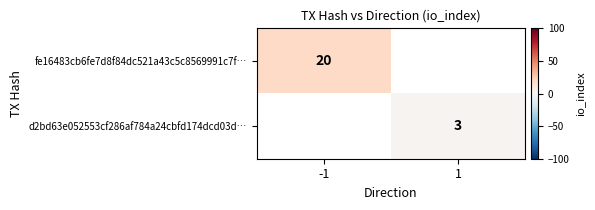

The d2bd63e052553cf286af784a24cbfd174dcd03d… series shows 3 at 1. True or false?

True